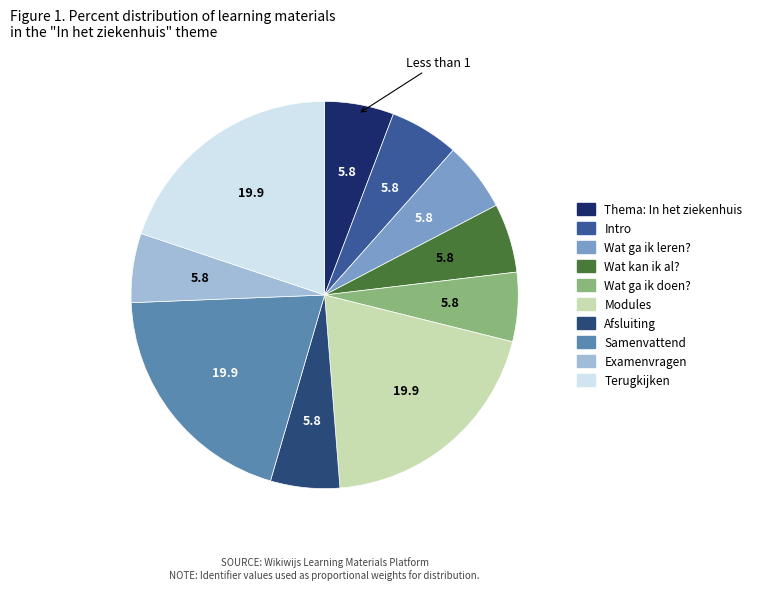

Count the number of slices in the pie.

10